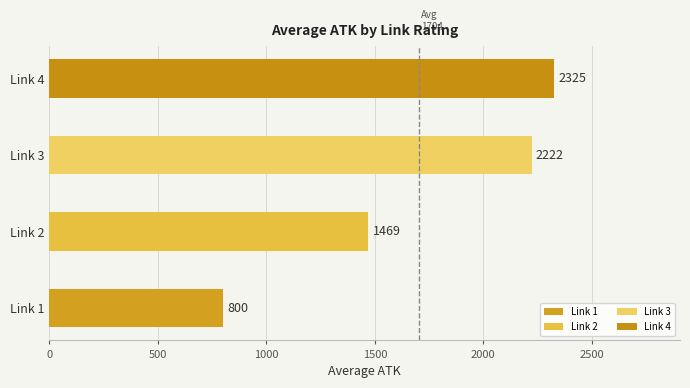

Is it true that the value at Link 4 is 2325.0?

True